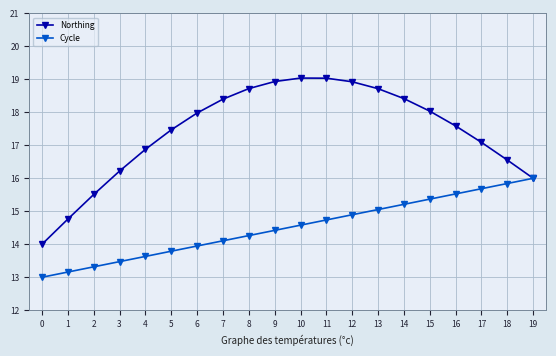

How many data points does each series have?

20